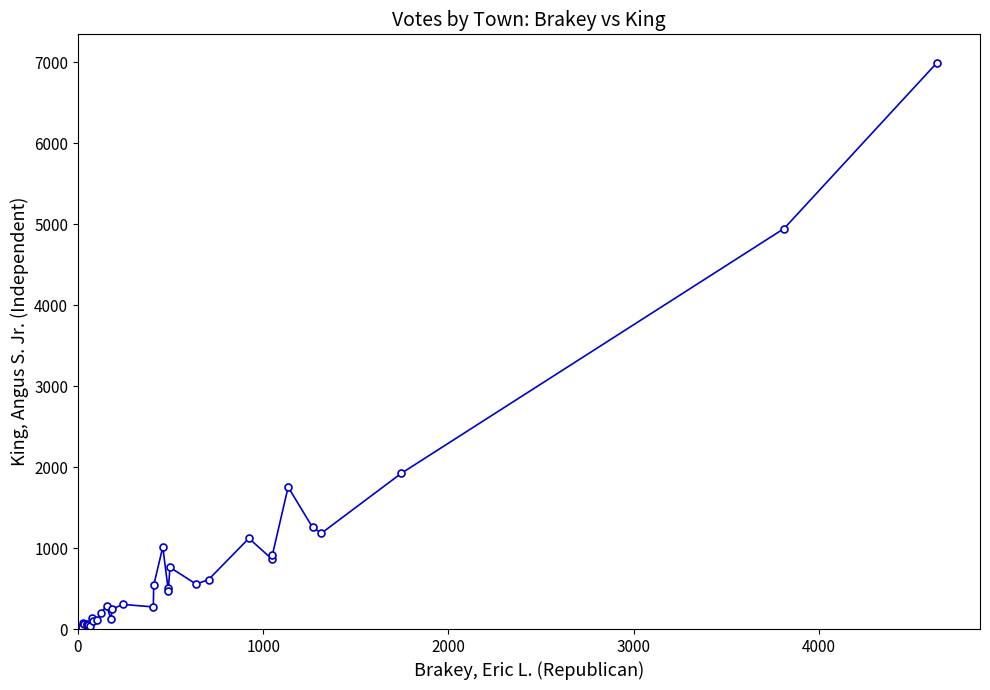

What is the value of the 25th point from the left?

761